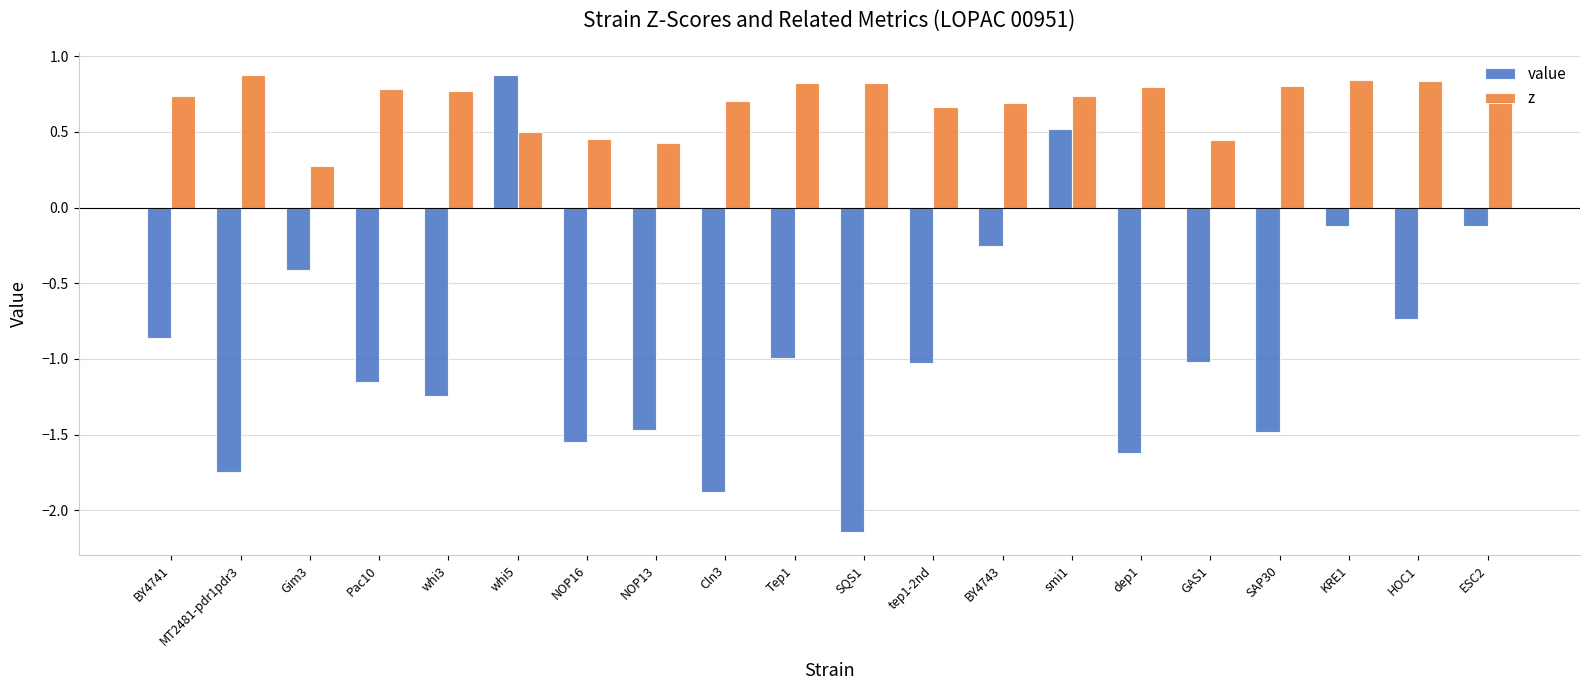

Rank the series at SQS1 from lowest to highest value.

value, z